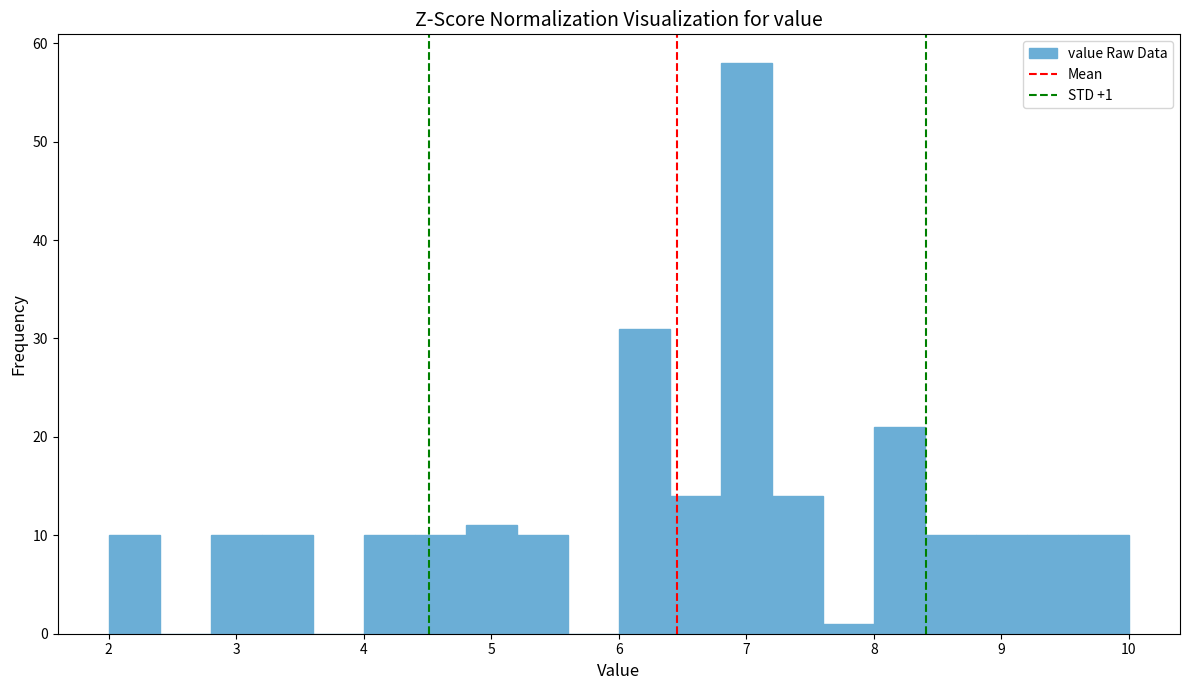

Which range on the x-axis has the tallest bar?

6.8 to 7.2